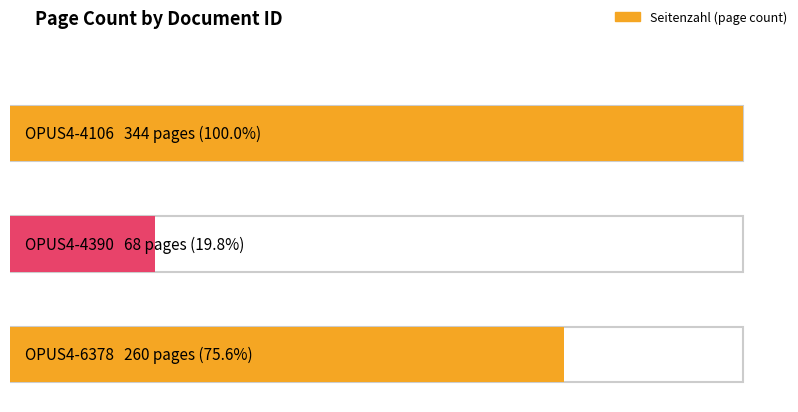

The value at OPUS4-6378 is 260. True or false?

True